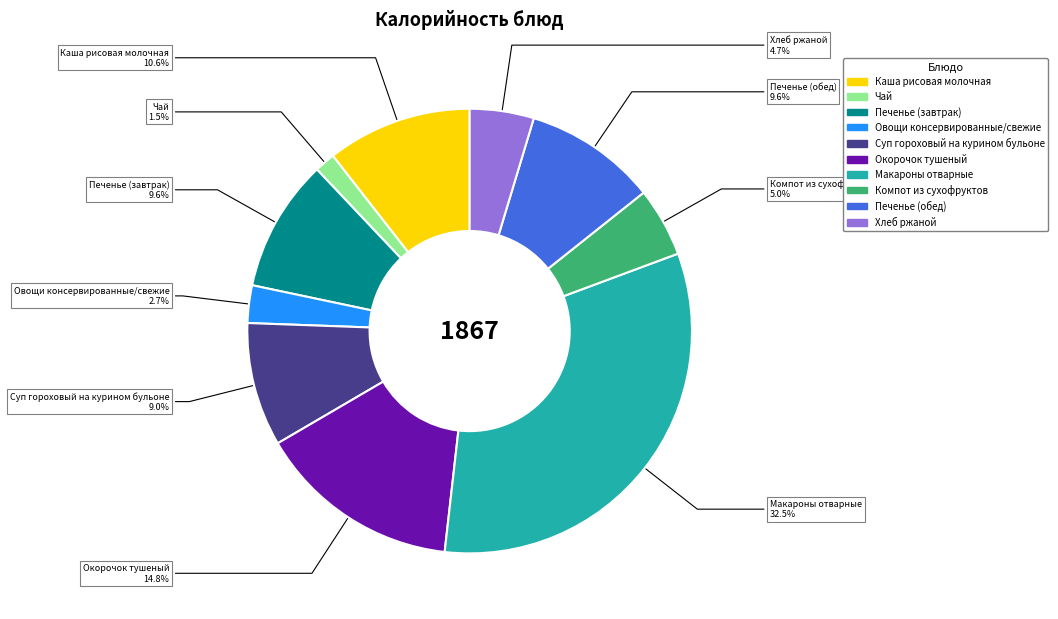

Is it true that Печенье (обед) is 22% of the pie?

False